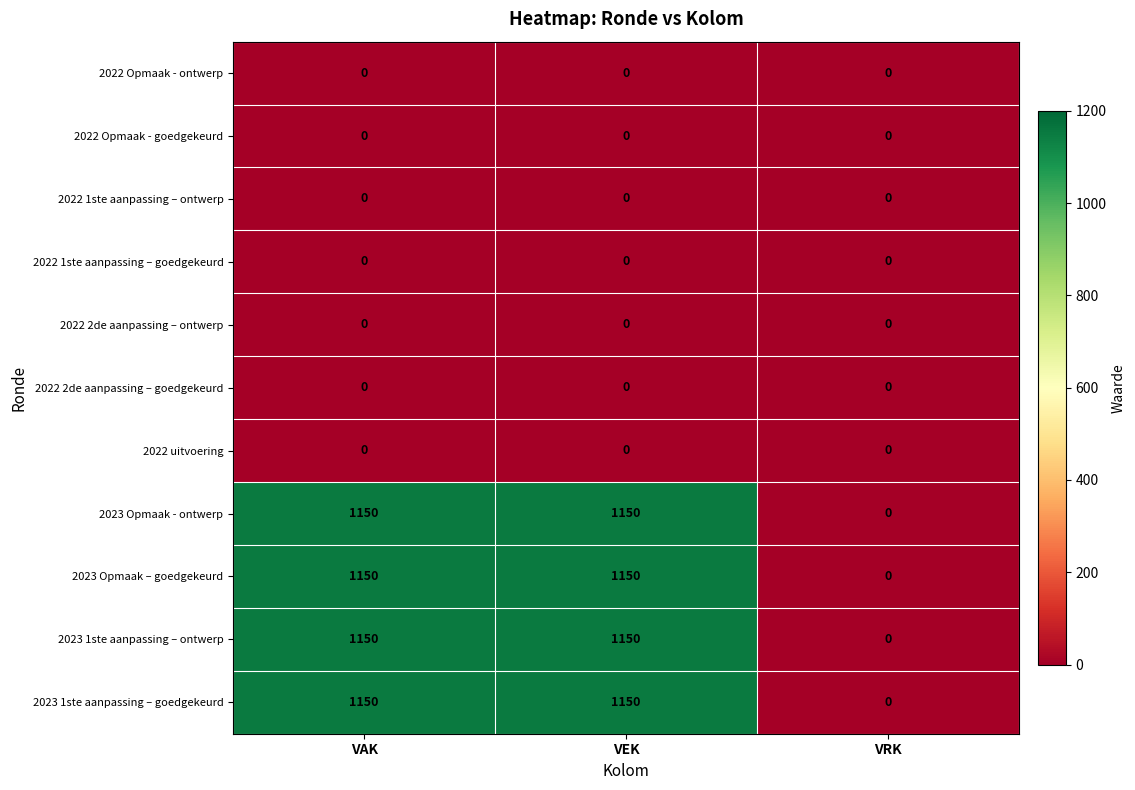

Count the 2023 Opmaak – goedgekeurd values in the range 0 to 1150.

3